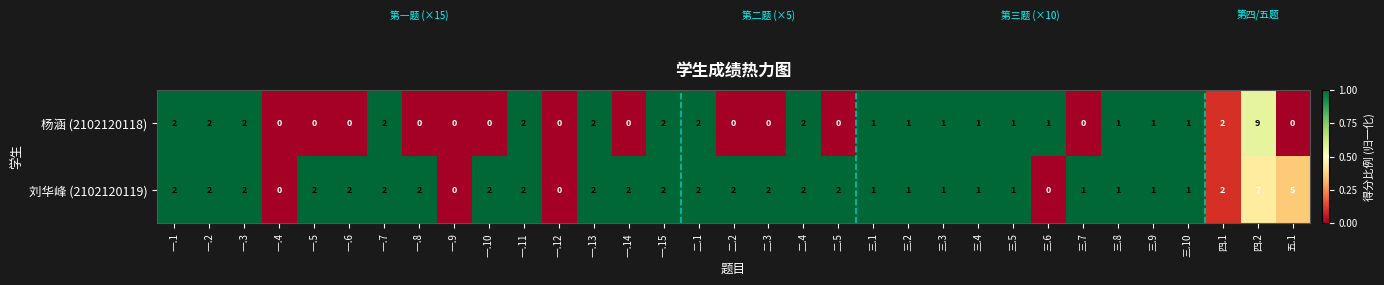

Rank the series by their maximum value, from highest to lowest.

杨涵 (2102120118), 刘华峰 (2102120119)